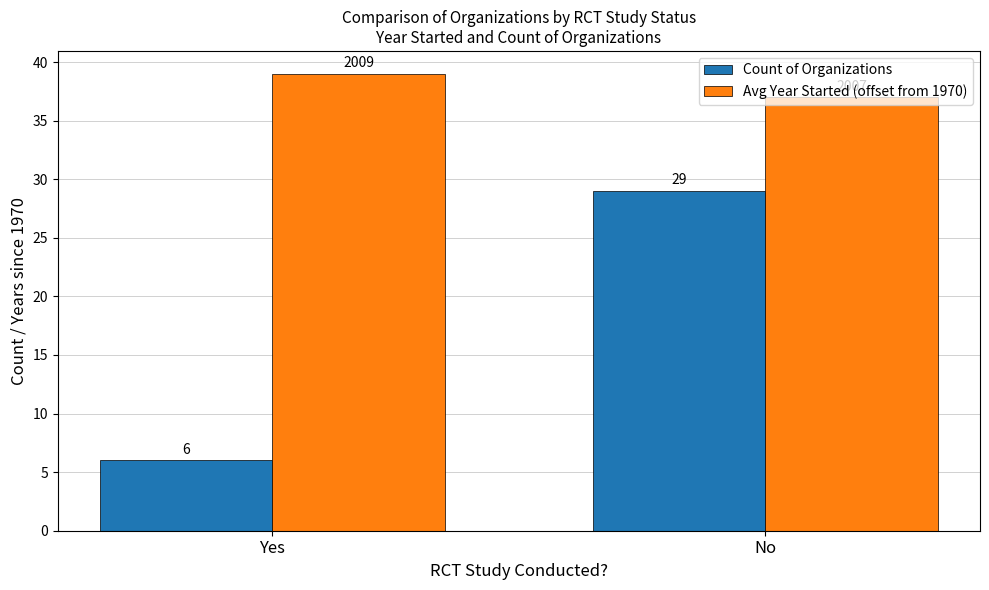

What is the value of the Avg Year Started (offset from 1970) bar at the 1st from the left?

39